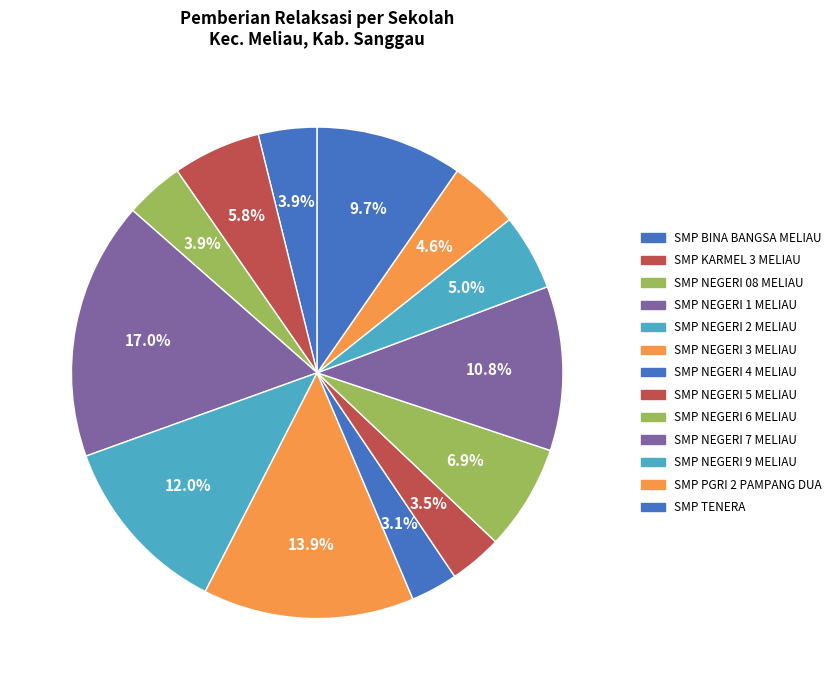

To the nearest percent, what is the combined percentage of SMP NEGERI 08 MELIAU and SMP NEGERI 4 MELIAU?

7%